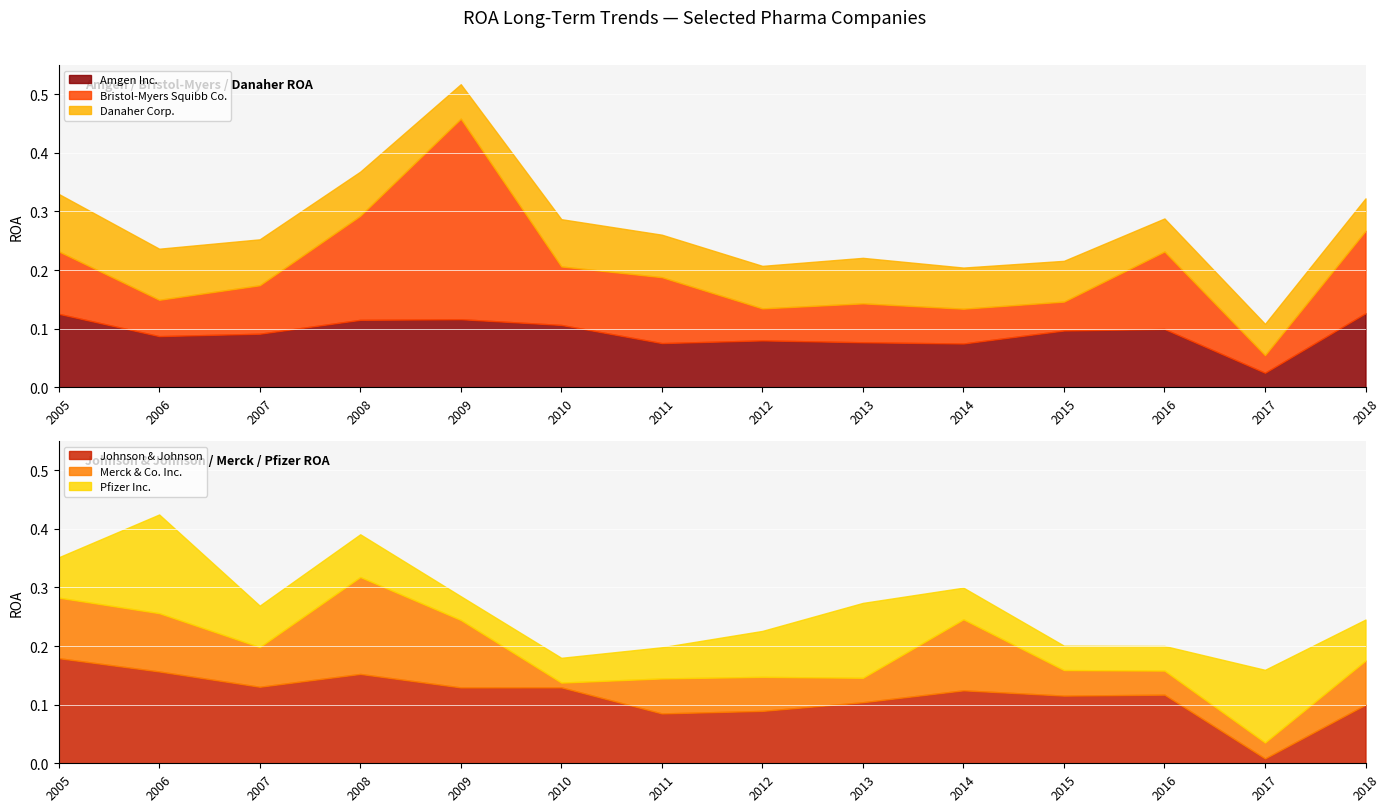

How many interior local valleys does the Merck & Co. Inc. series have?

4